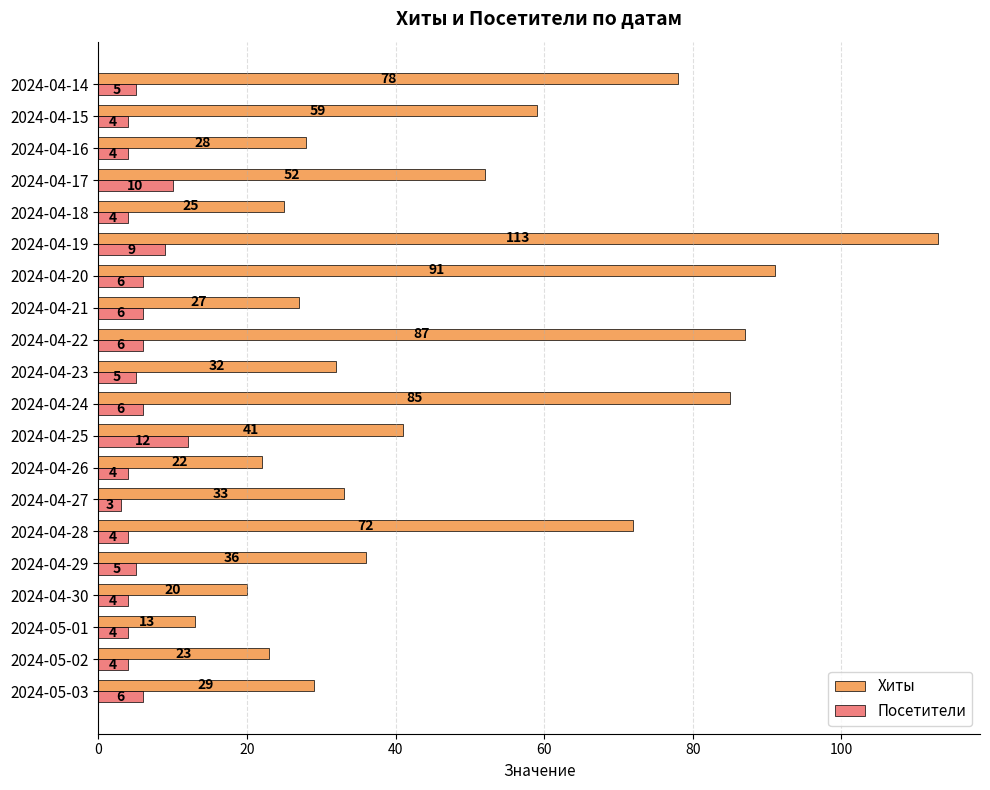

At which category is the sum across all series the highest?

2024-04-19